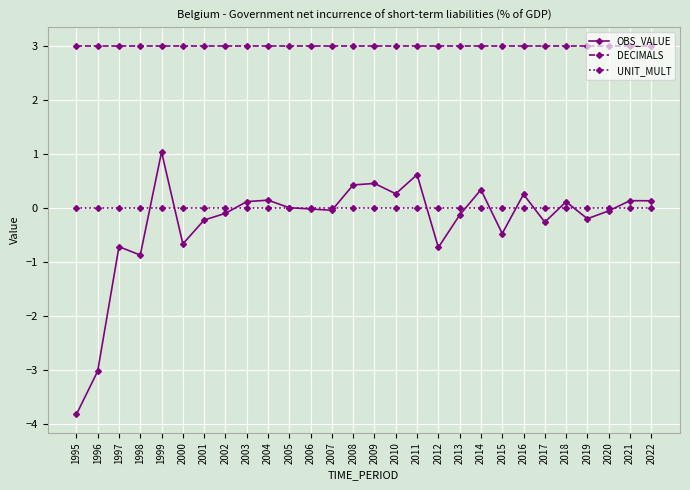

Is it true that OBS_VALUE equals -3.0 at 1996?

True